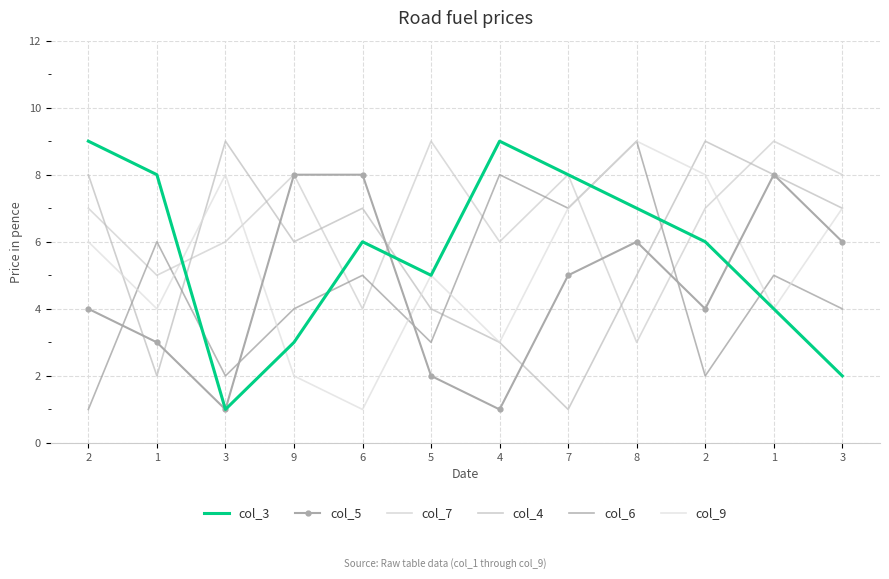

Which label corresponds to the largest value in the chart?

2